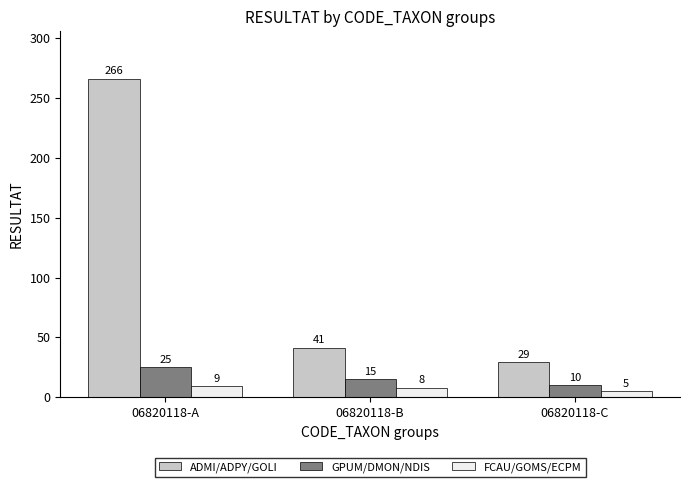

Between 06820118-A and 06820118-B, which series saw the biggest shift?

ADMI/ADPY/GOLI